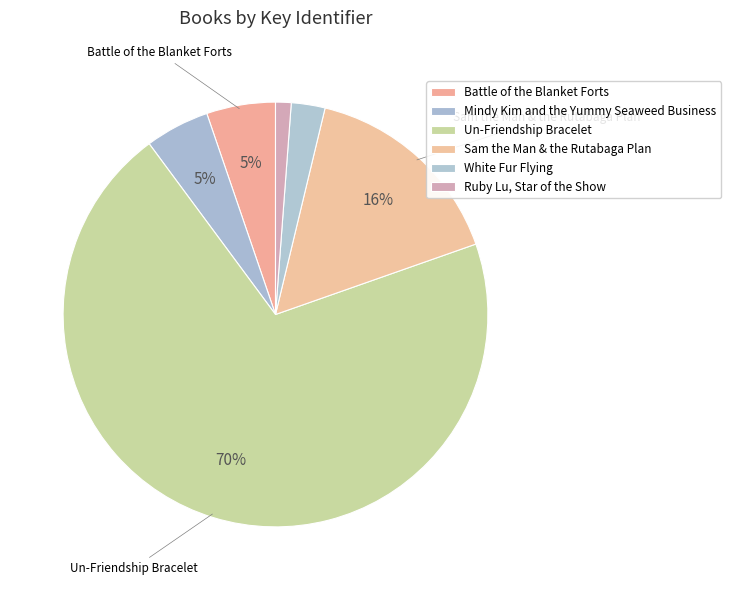

Which category accounts for the majority?

Un-Friendship Bracelet